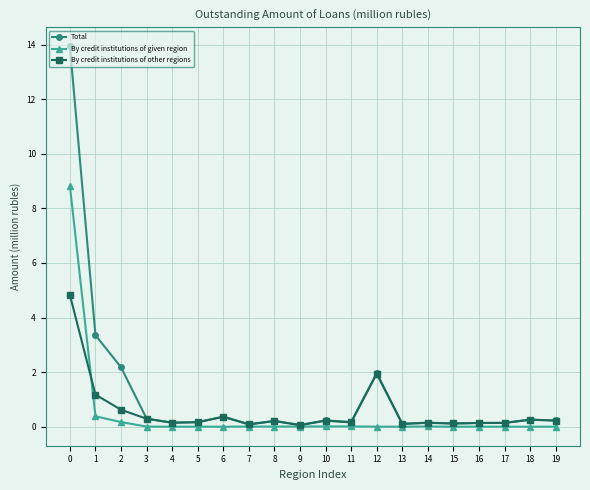

True or false: By credit institutions of given region has more than 1 points higher than both neighbors.

True